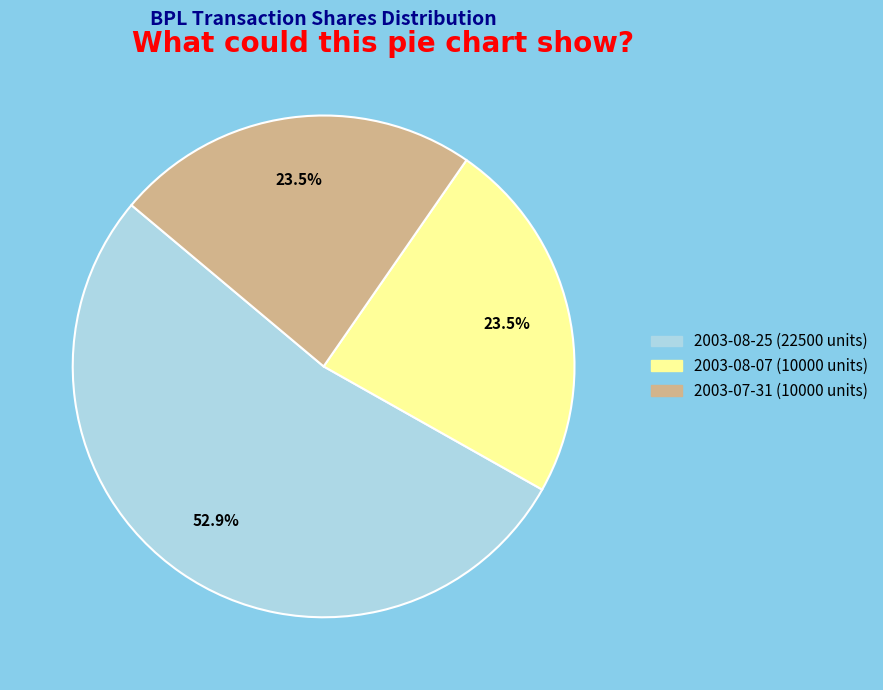

What percentage do 2003-08-25 (22500 units) and 2003-08-07 (10000 units) together represent?

76.5%